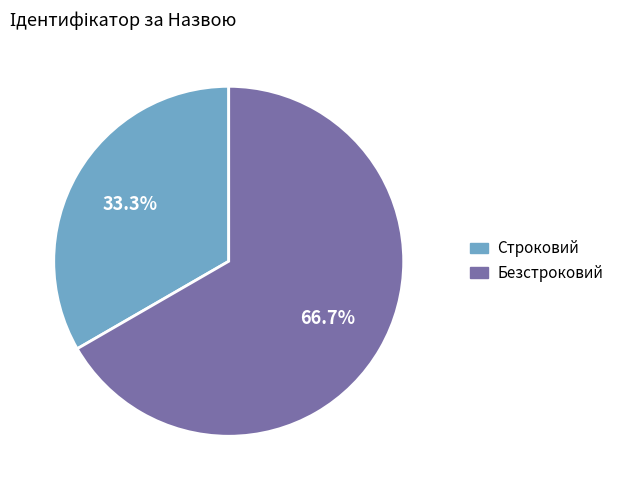

Approximately how many times larger is the value at Строковий compared to Безстроковий?

0.5